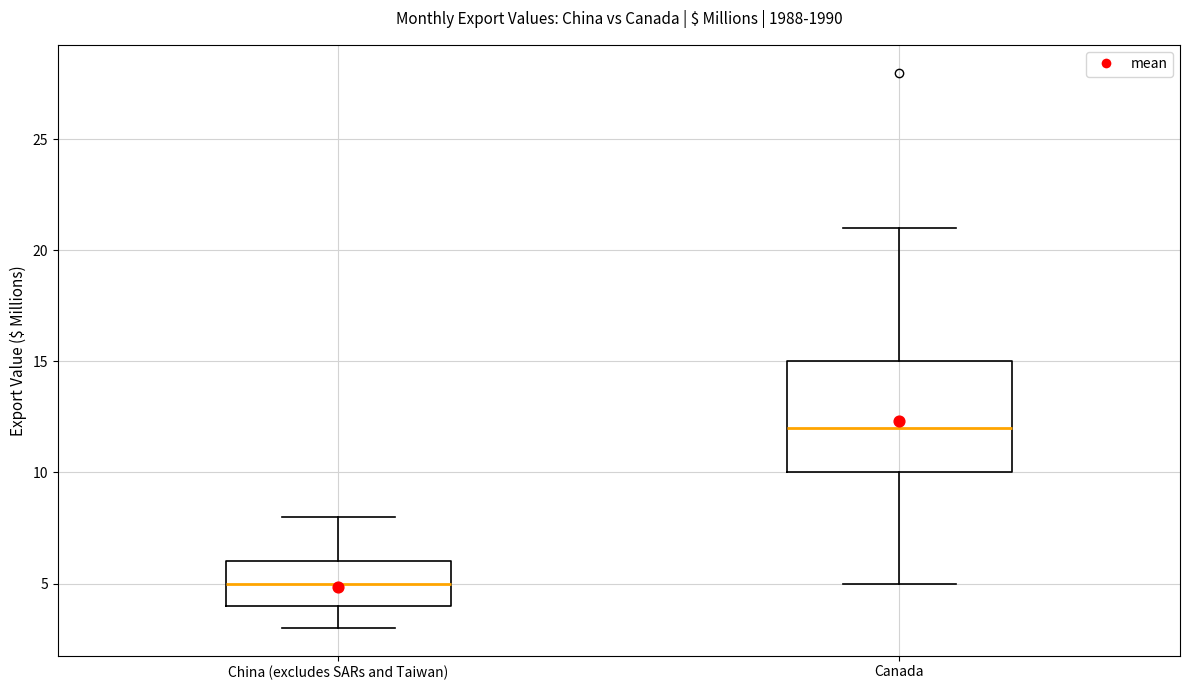

Reading left to right, transcribe this box plot: for each box, give where its median line is, the range the box spans, and where its two whiskers end, as read against the y-axis. The values are not printed on the chart, so give them approximately, as read against the axis.

China (excludes SARs and Taiwan): median 5, box 4 to 6, whiskers 3 to 8
Canada: median 12, box 10 to 15, whiskers 5 to 21